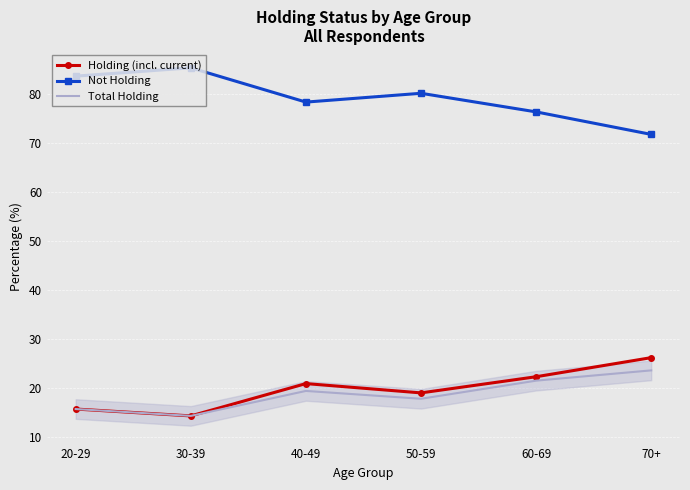

Reading left to right, what are all the values shown in this chart?

Holding (incl. current): 15.7	14.3	20.9	19.0	22.3	26.2
Not Holding: 83.7	85.4	78.4	80.2	76.4	71.8
Total Holding: 15.7	14.3	19.4	17.8	21.5	23.6